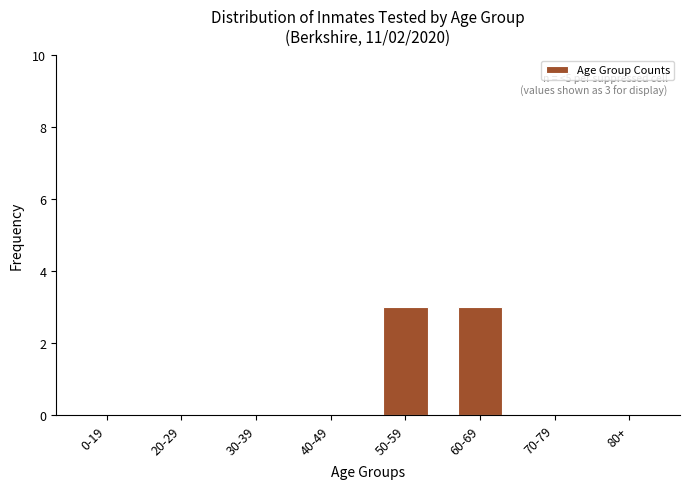

Reading left to right, what are all the values shown in this chart?

0-19=0	20-29=0	30-39=0	40-49=0	50-59=3	60-69=3	70-79=0	80+=0